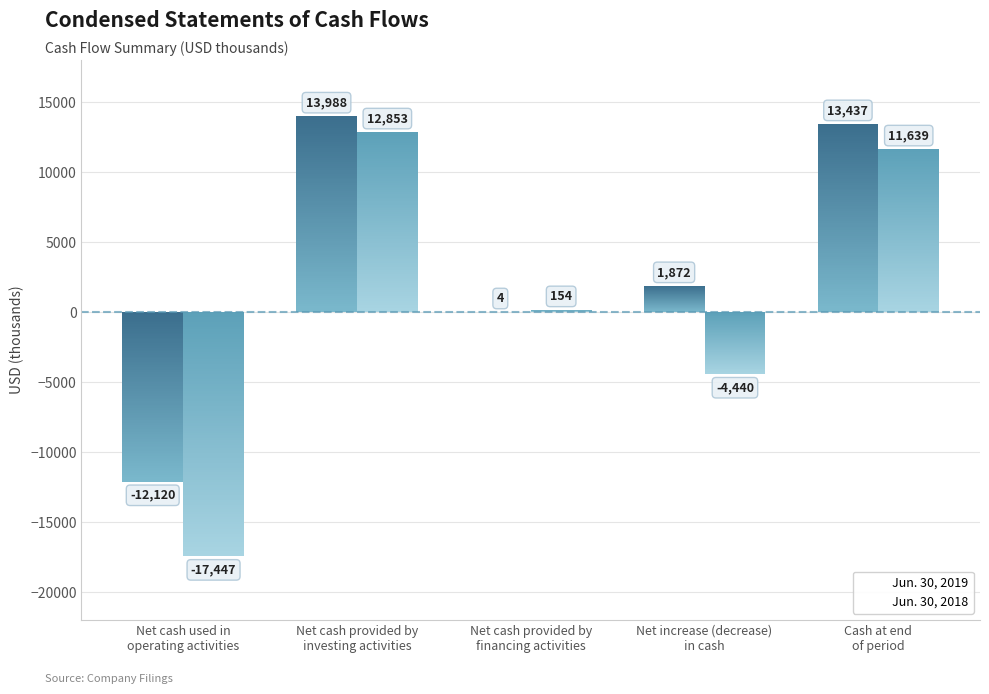

What is the value of the Jun. 30, 2019 bar at the 5th from the left?

13437